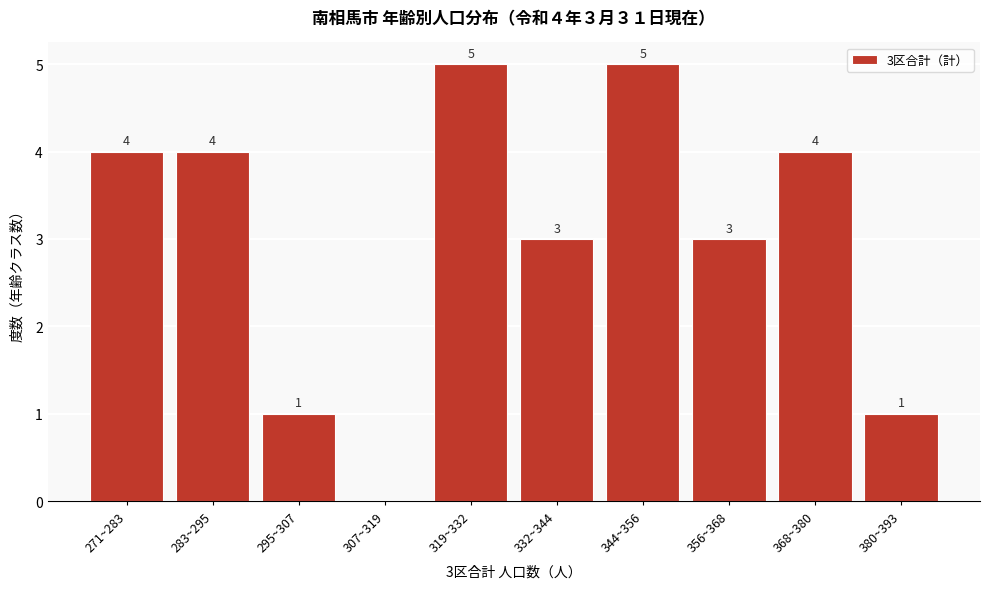

Reading left to right, what are all the values shown in this chart?

271~283=4	283~295=4	295~307=1	307~319=0	319~332=5	332~344=3	344~356=5	356~368=3	368~380=4	380~393=1